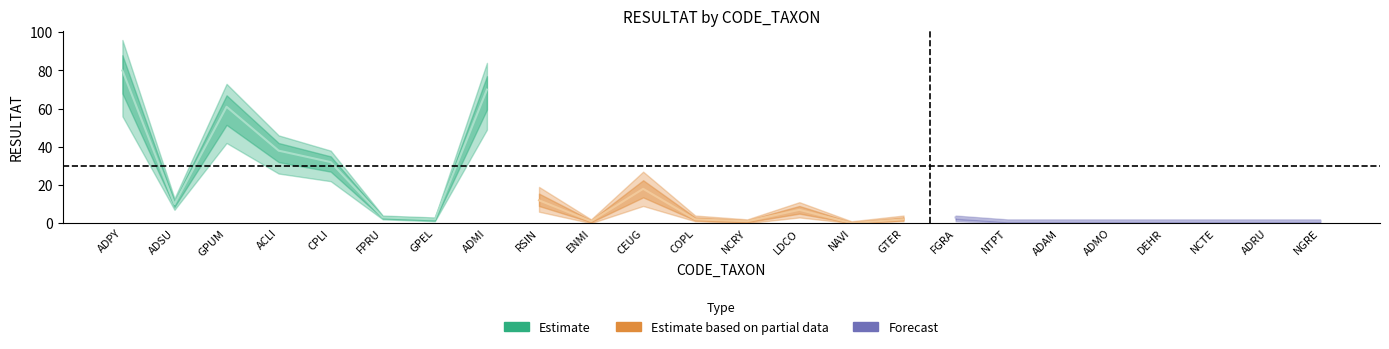

At how many categories does at least one series exceed 76?

1